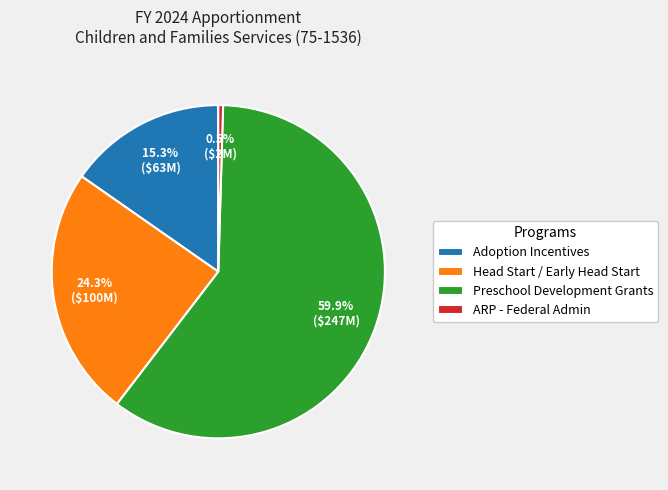

Is there a majority slice in this chart?

Yes